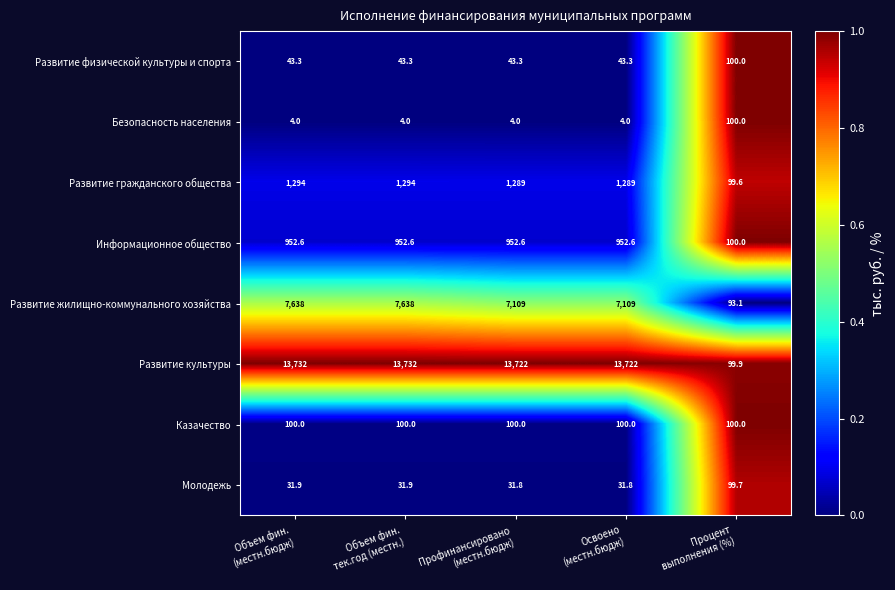

What is the highest value of the Информационное общество series?

952.6